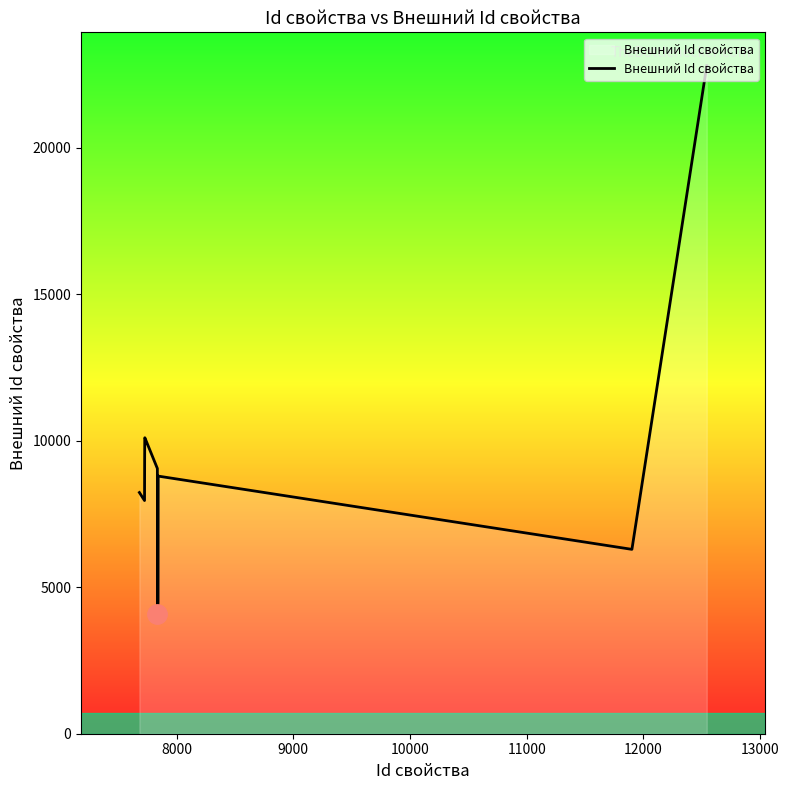

What is the difference between the maximum and minimum values?

18710